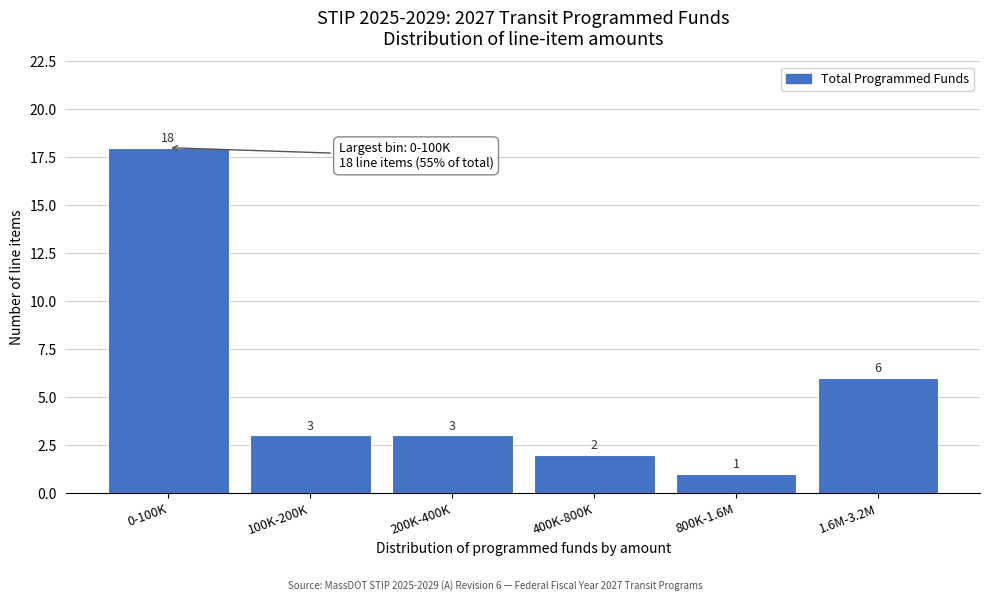

Reading left to right, what are all the values shown in this chart?

0-100K=18	100K-200K=3	200K-400K=3	400K-800K=2	800K-1.6M=1	1.6M-3.2M=6